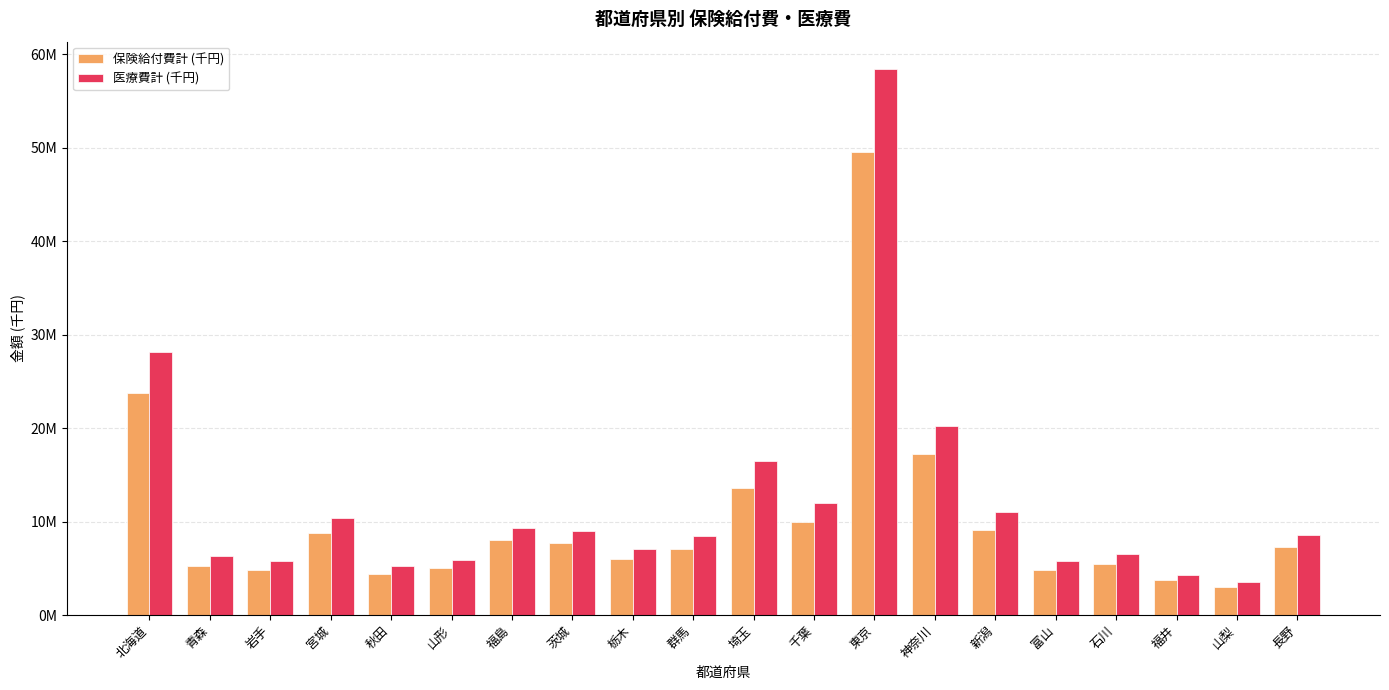

What is the sum of all 医療費計 (千円) values?

242326947.9